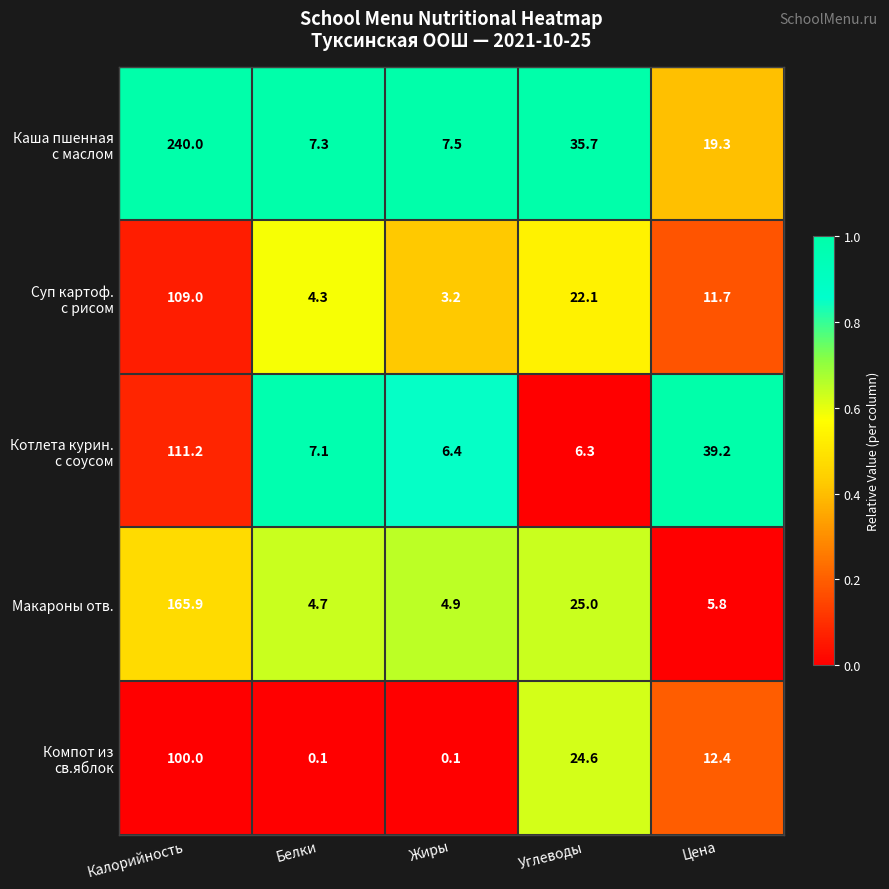

What is the difference between the highest and lowest values at Жиры?

7.4